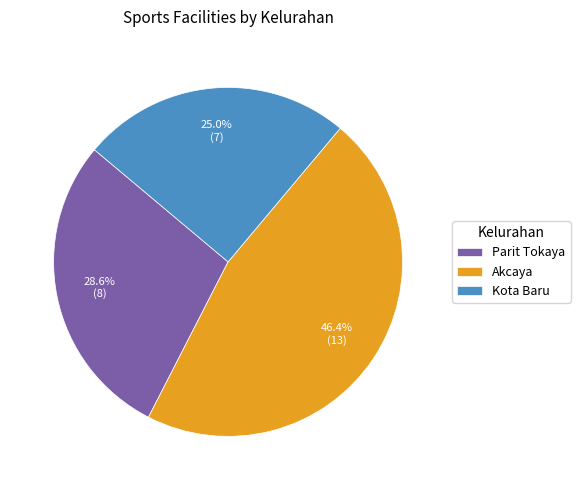

To the nearest percent, what is the combined percentage of Akcaya and Parit Tokaya?

75%